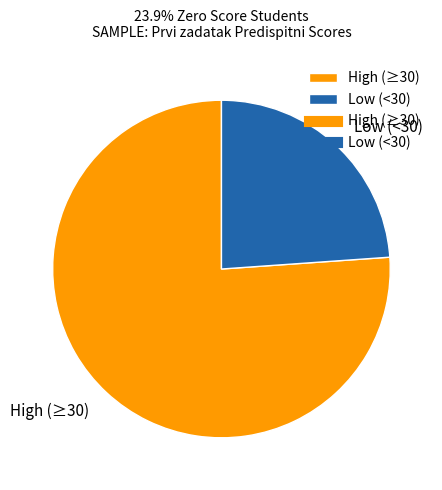

What is the majority slice?

High (≥30)